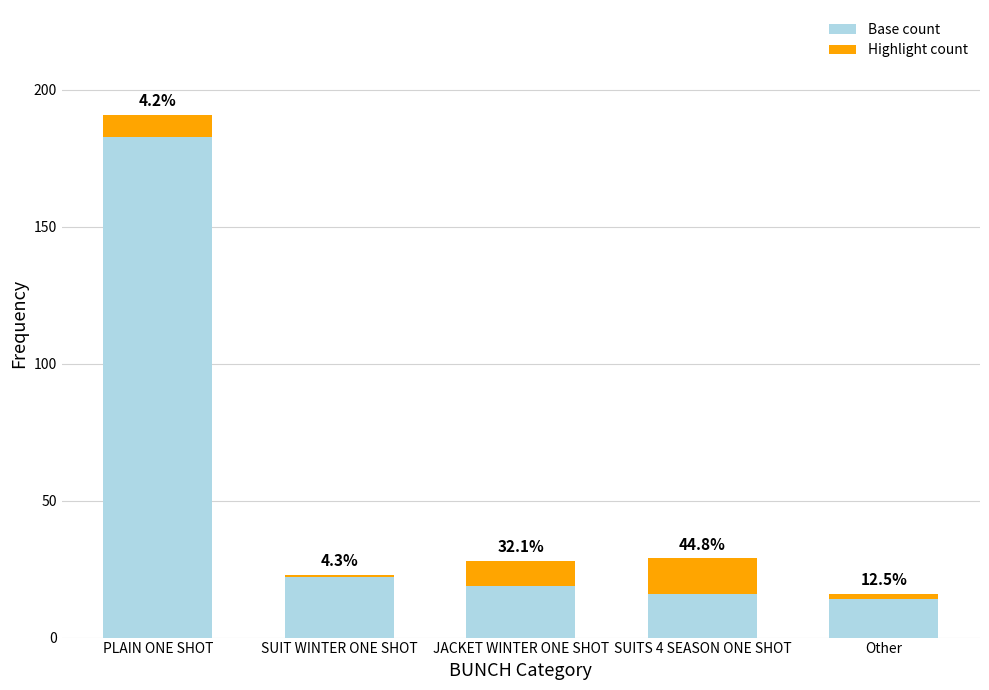

What is the average value of the Highlight count series?

7